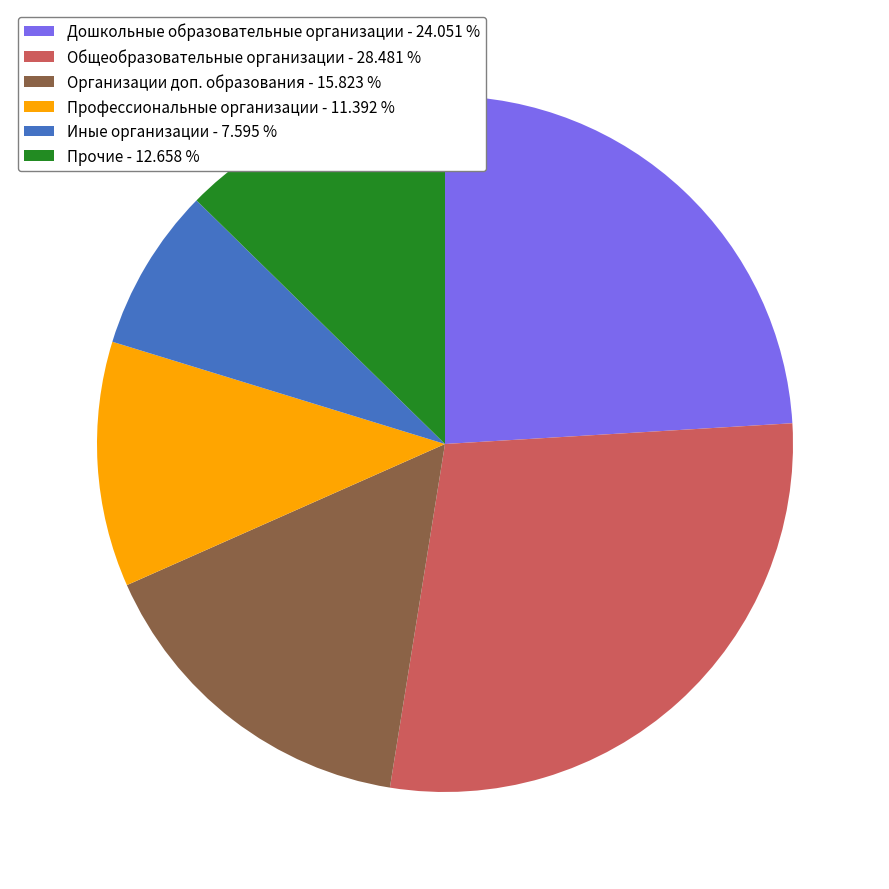

Count the number of slices in the pie.

6